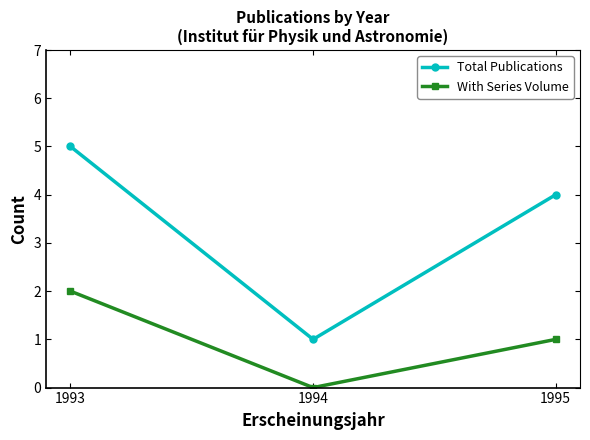

What is the difference between the second highest and minimum values in the With Series Volume series?

1